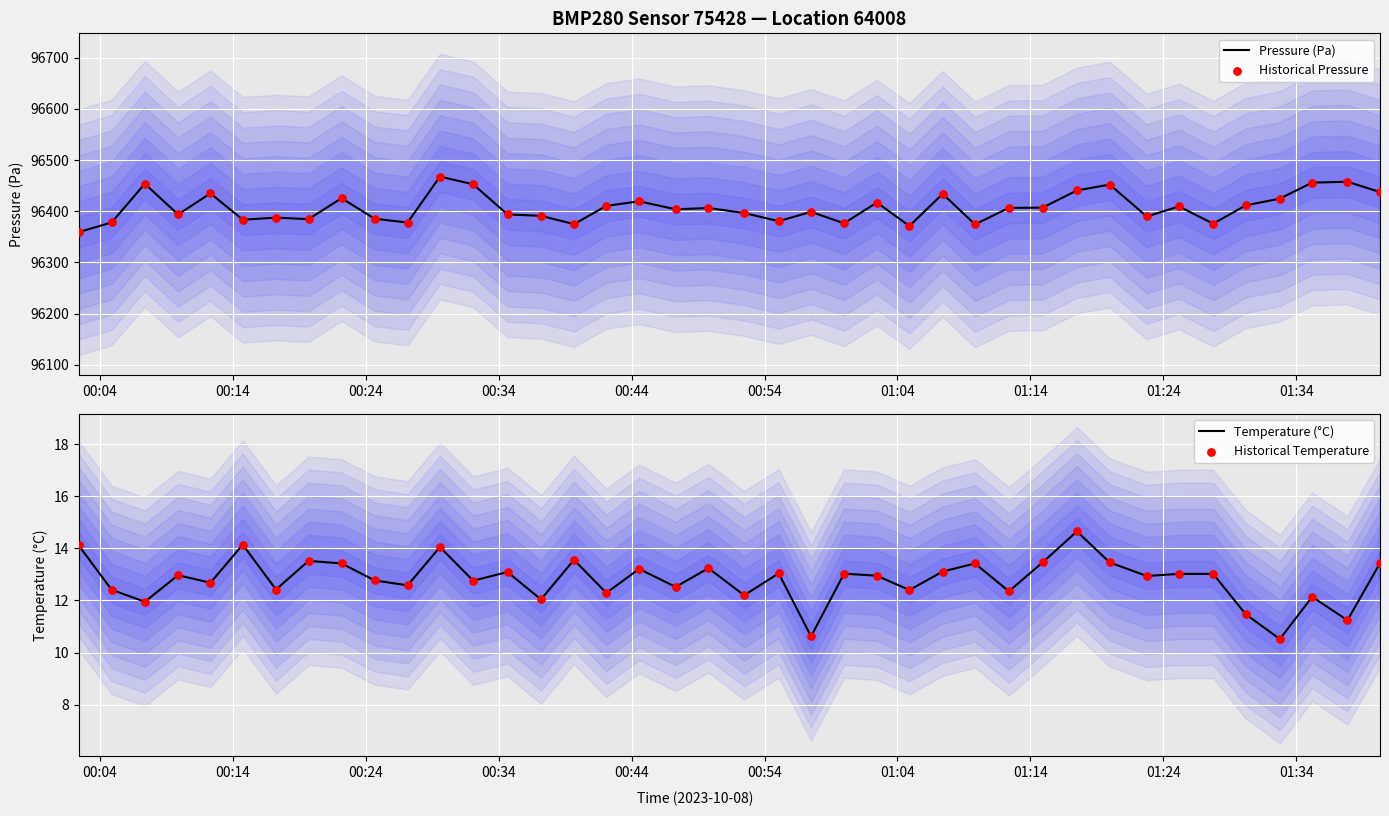

Which series reaches the minimum Y coordinate?

Temperature (°C)